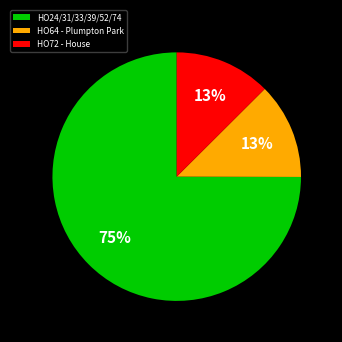

Is the sum of HO64 - Plumpton Park and HO24/31/33/39/52/74 greater than half?

Yes